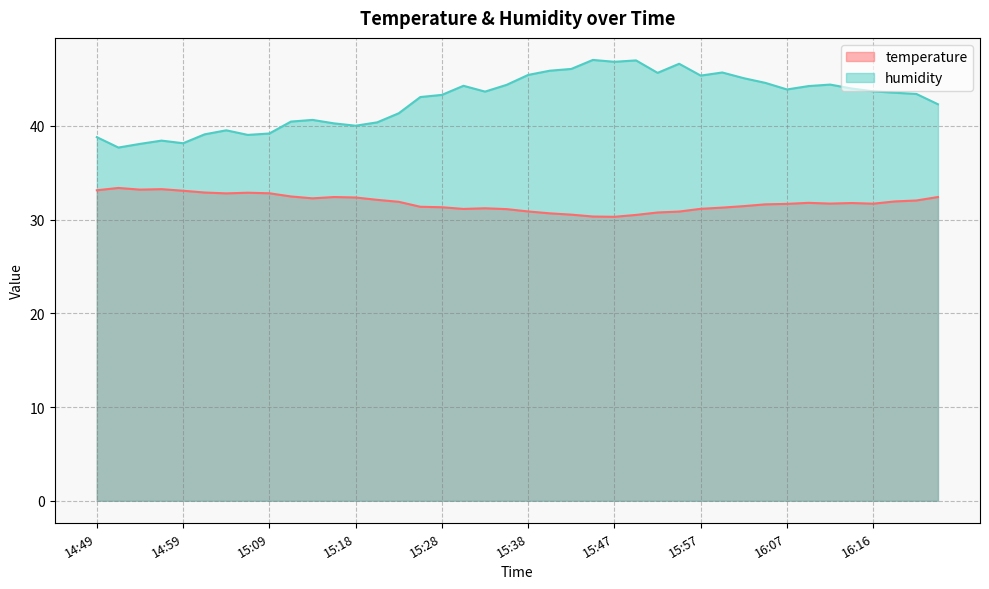

Reading right to left, what are all the values shown in this chart?

temperature: 32.4	32.0	31.9	31.7	31.8	31.7	31.8	31.7	31.6	31.4	31.3	31.1	30.9	30.8	30.5	30.3	30.3	30.5	30.7	30.9	31.1	31.2	31.1	31.3	31.4	31.9	32.1	32.4	32.4	32.3	32.5	32.8	32.9	32.8	32.9	33.1	33.2	33.2	33.4	33.1
humidity: 42.3	43.4	43.5	43.7	44.0	44.4	44.2	43.9	44.6	45.1	45.7	45.4	46.6	45.7	47.0	46.8	47.0	46.1	45.9	45.4	44.4	43.7	44.3	43.3	43.1	41.4	40.4	40.0	40.3	40.6	40.5	39.2	39.0	39.5	39.1	38.1	38.4	38.1	37.7	38.8